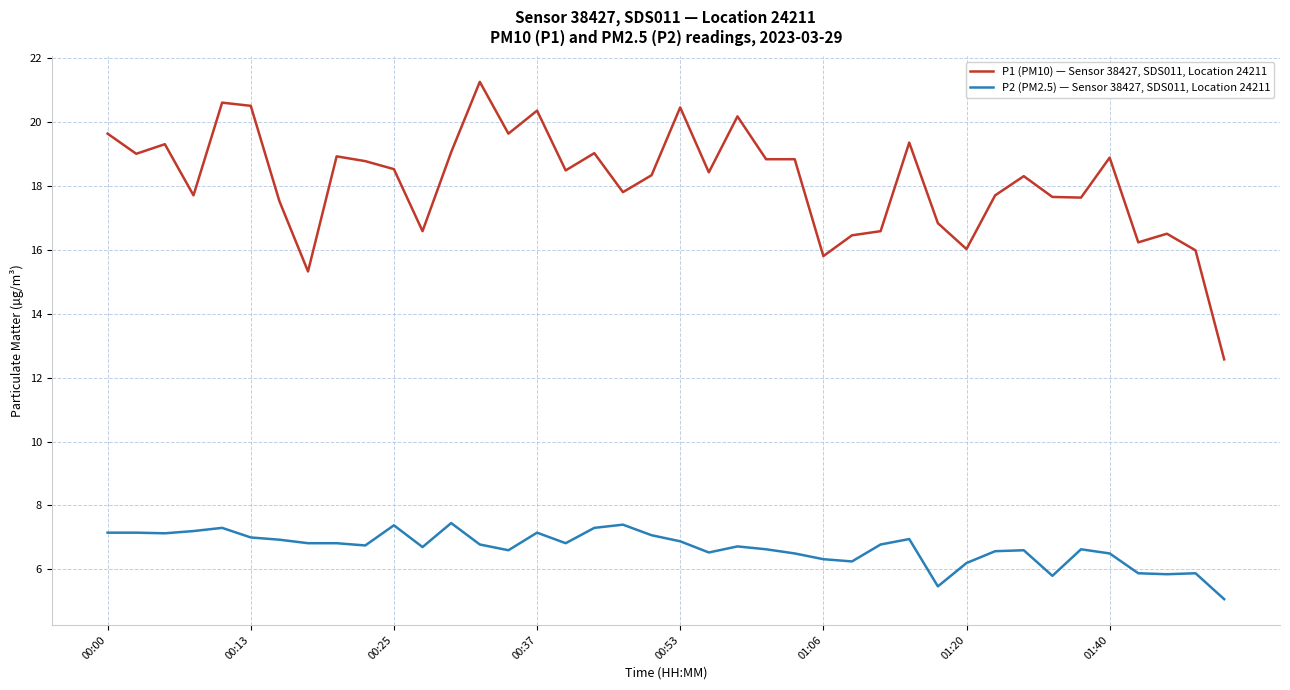

True or false: P2 (PM2.5) — Sensor 38427, SDS011, Location 24211 and P1 (PM10) — Sensor 38427, SDS011, Location 24211 cross at least once.

False